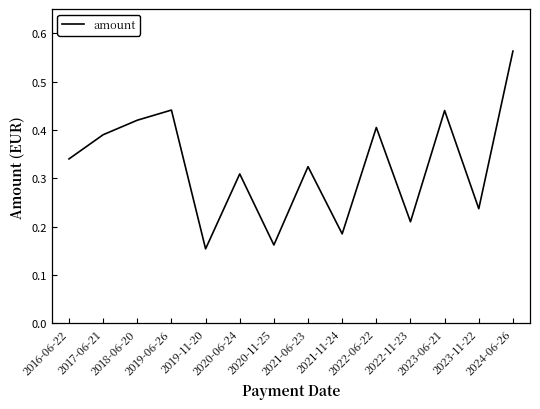

Is this an area chart (filled region under the line)?

No